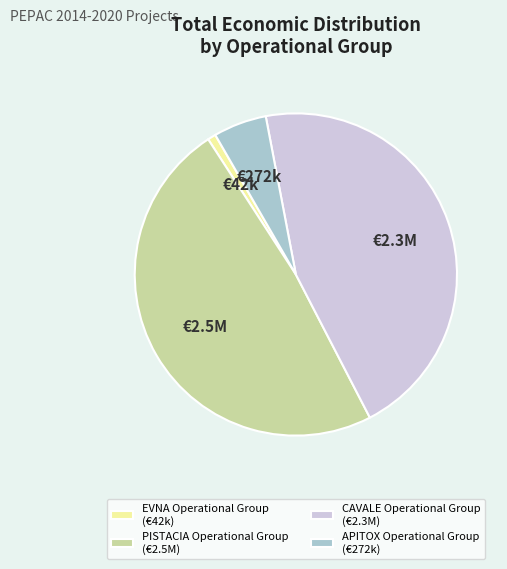

Do APITOX Operational Group (€272k) and EVNA Operational Group (€42k) together represent more than half of the pie?

No